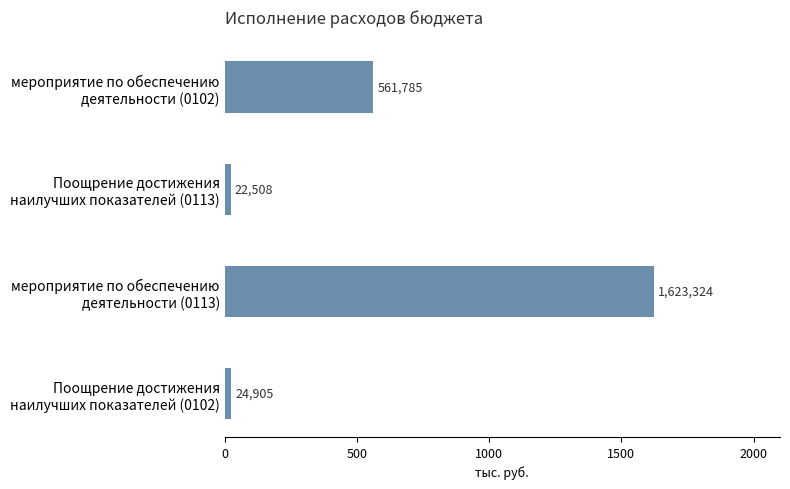

How many data points does each series have?

4